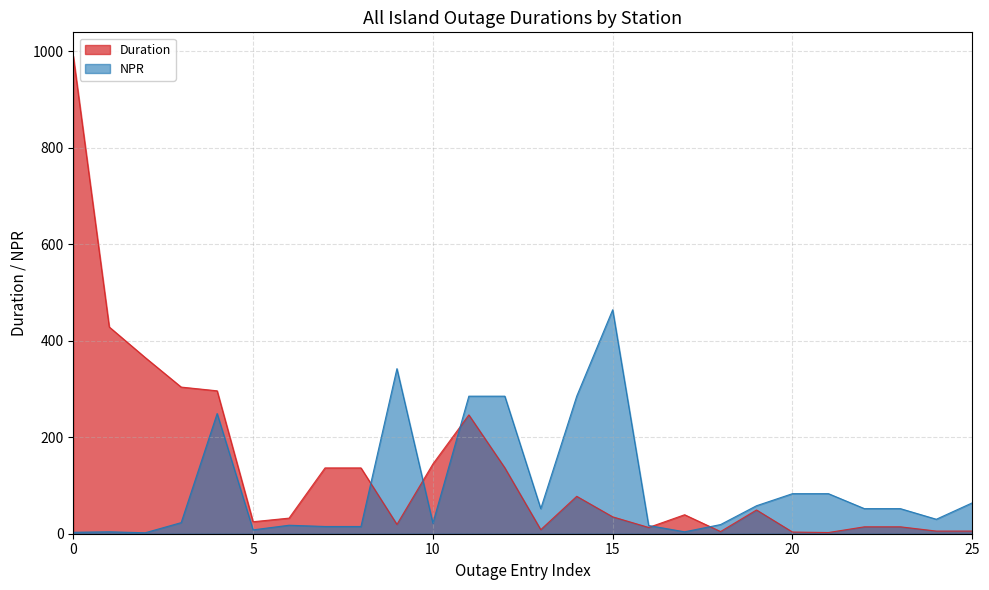

What is the difference between the NPR values at Moneypoint and Tawnaghmore?

233.0